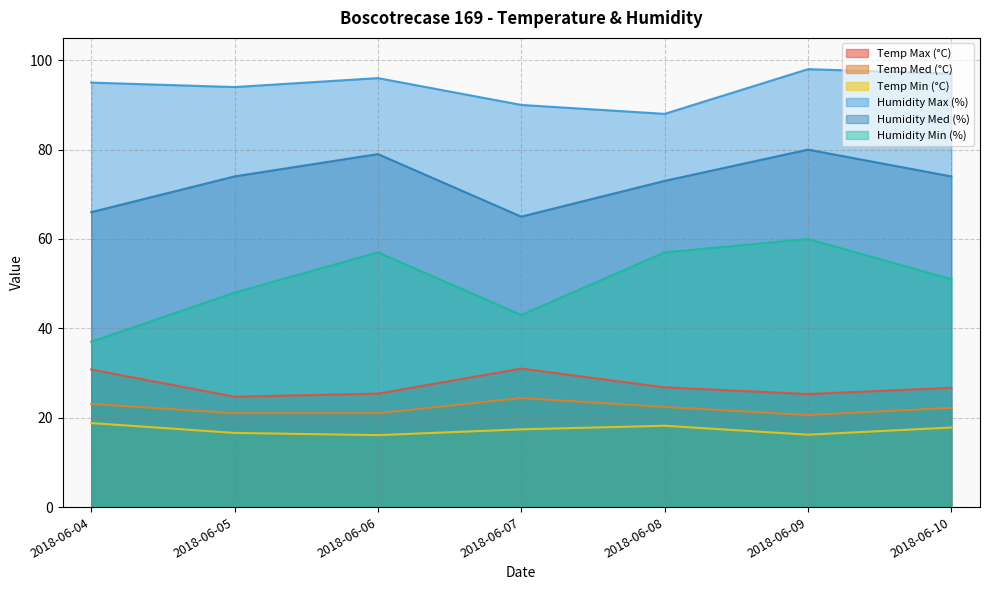

What are all the series names shown in the legend?

Temp Max (°C), Temp Med (°C), Temp Min (°C), Humidity Max (%), Humidity Med (%), Humidity Min (%)